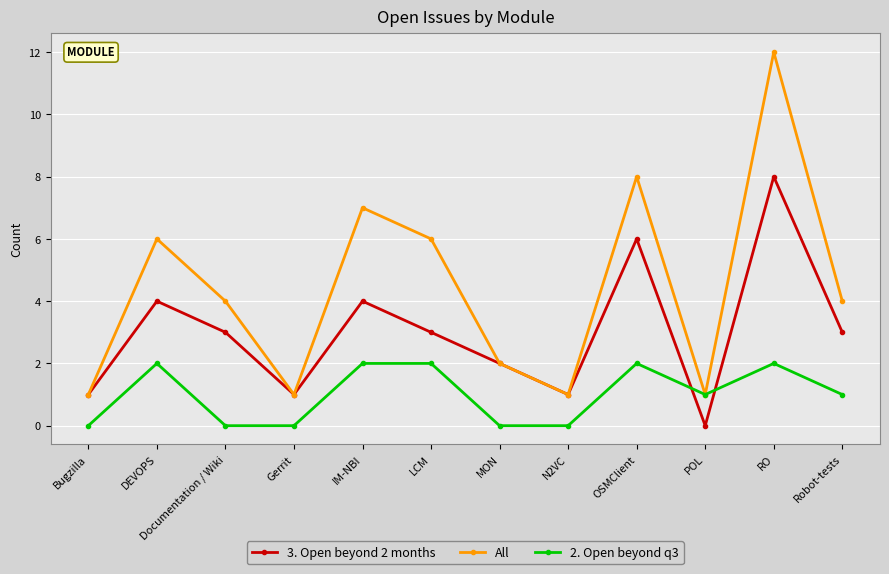

Where is the first local maximum for All?

DEVOPS